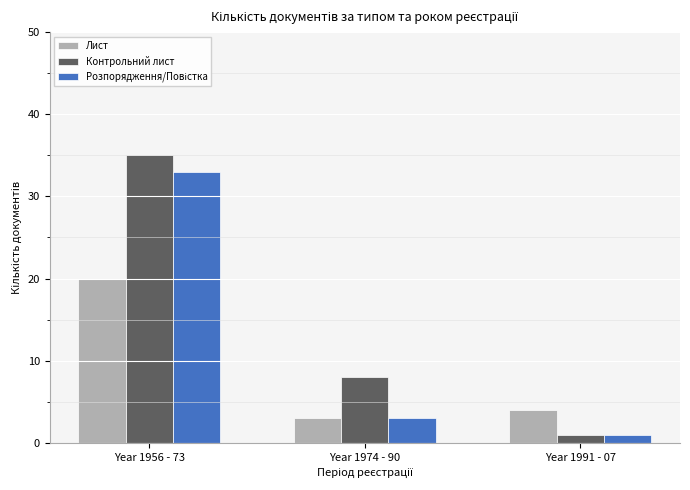

How many data points does each series have?

3